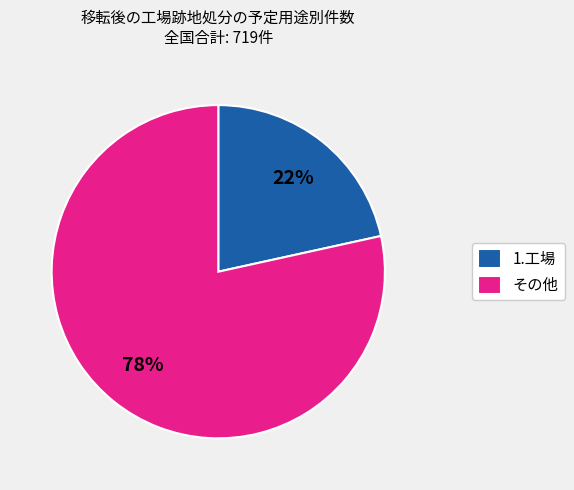

What percentage is the その他 slice, to the nearest percent?

78%